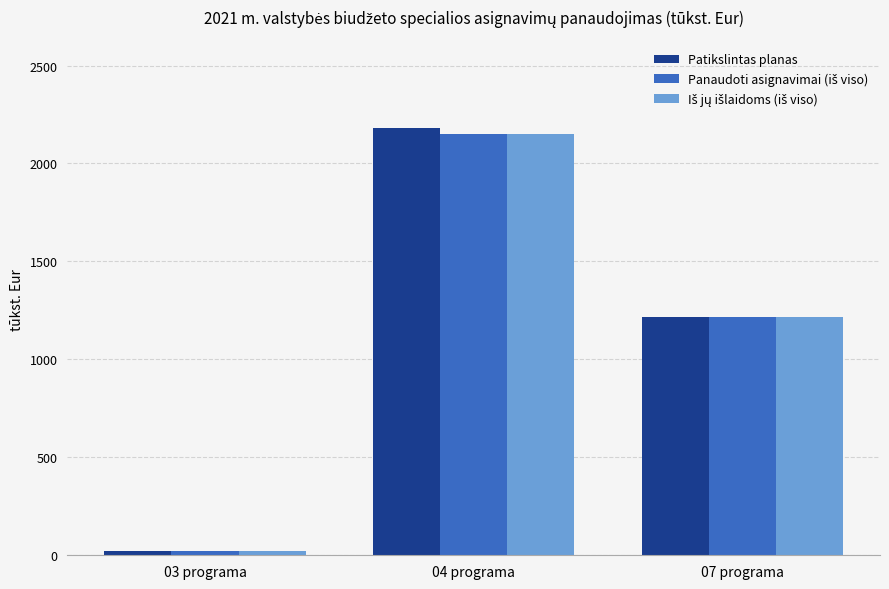

What is the sum of the Patikslintas planas values at 07 programa and 04 programa?

3398.9